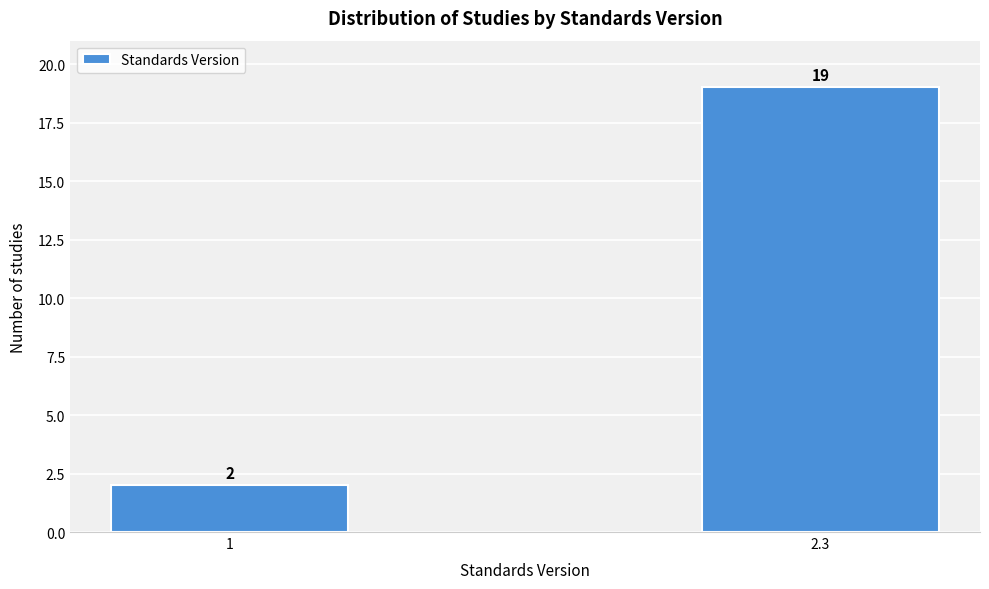

Reading left to right, transcribe all the data shown in this chart.

1=2	2.3=19